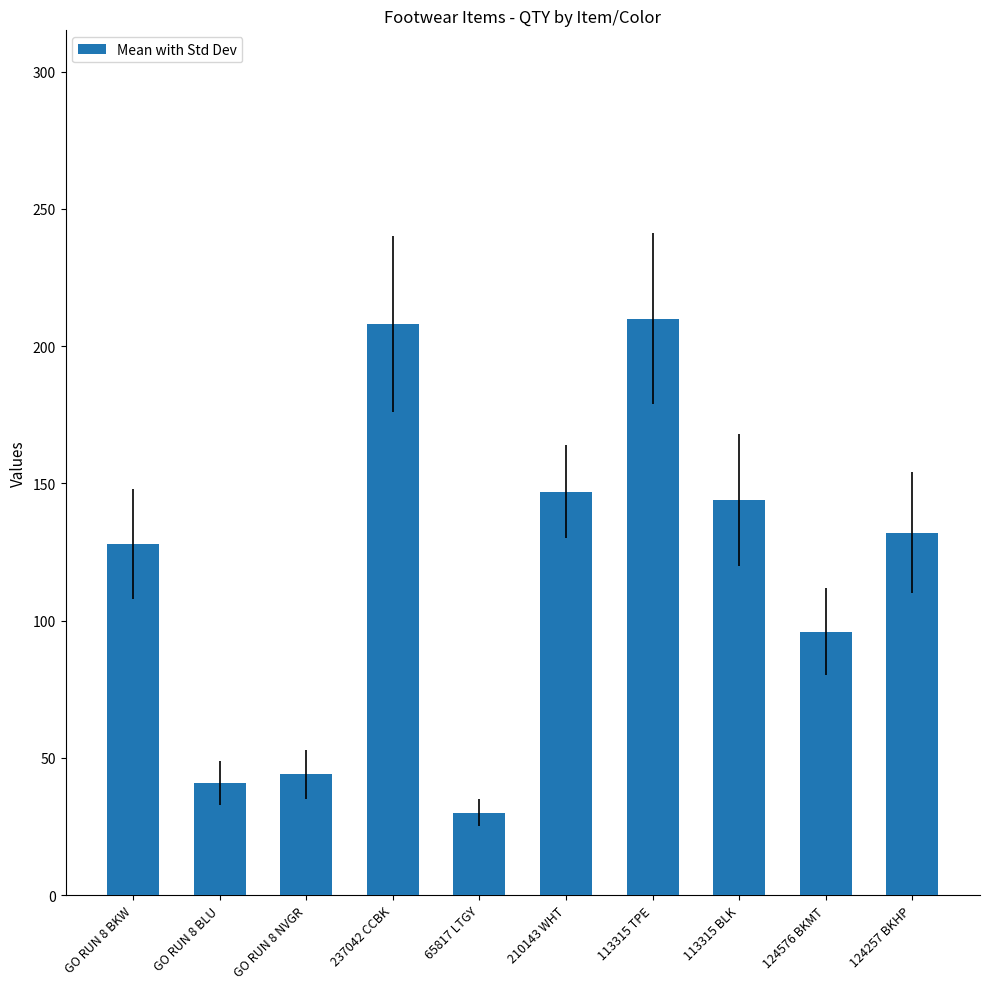

What is the label of the 1st bar from the left?

GO RUN 8 BKW